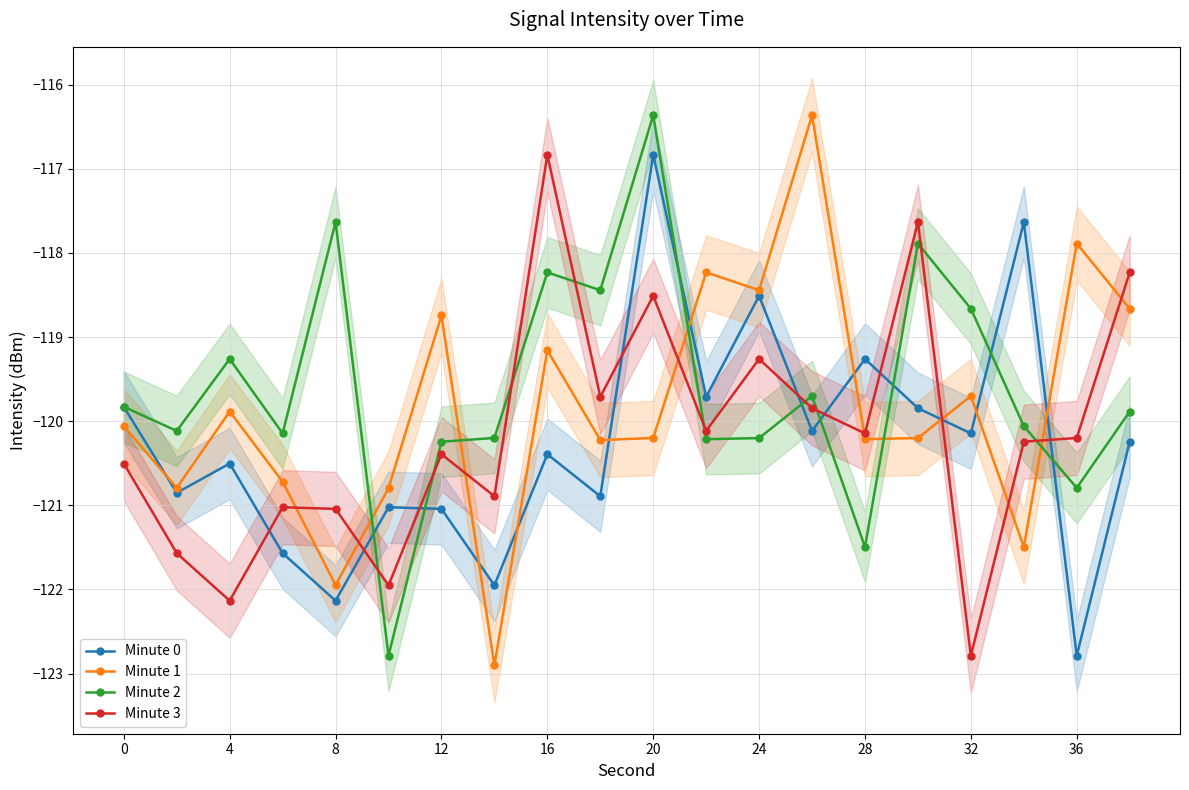

True or false: Minute 1 has a value of -60.0 at 16.

False